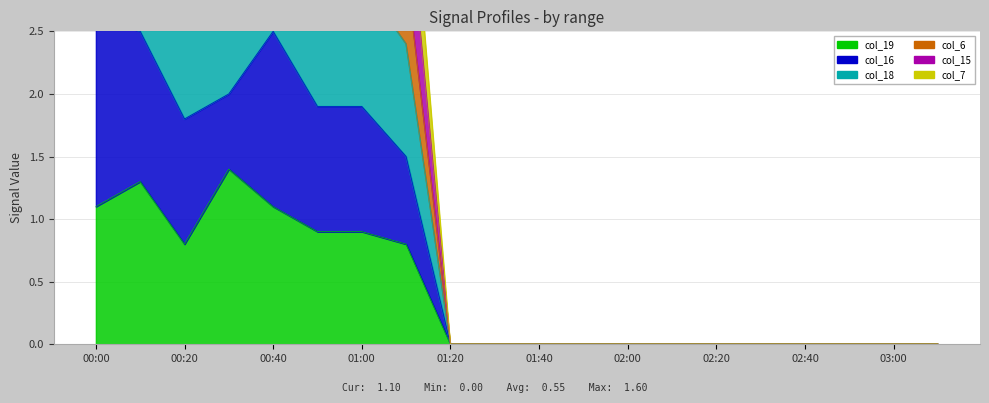

At which label is col_15 closest to 3?

01:10